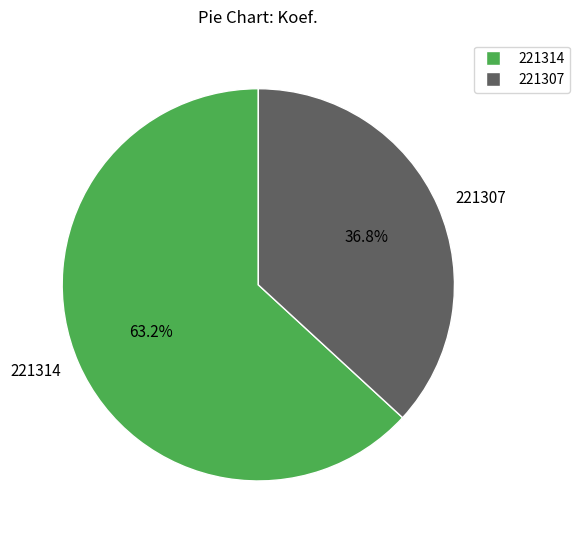

What is the smallest slice in the pie chart?

221307